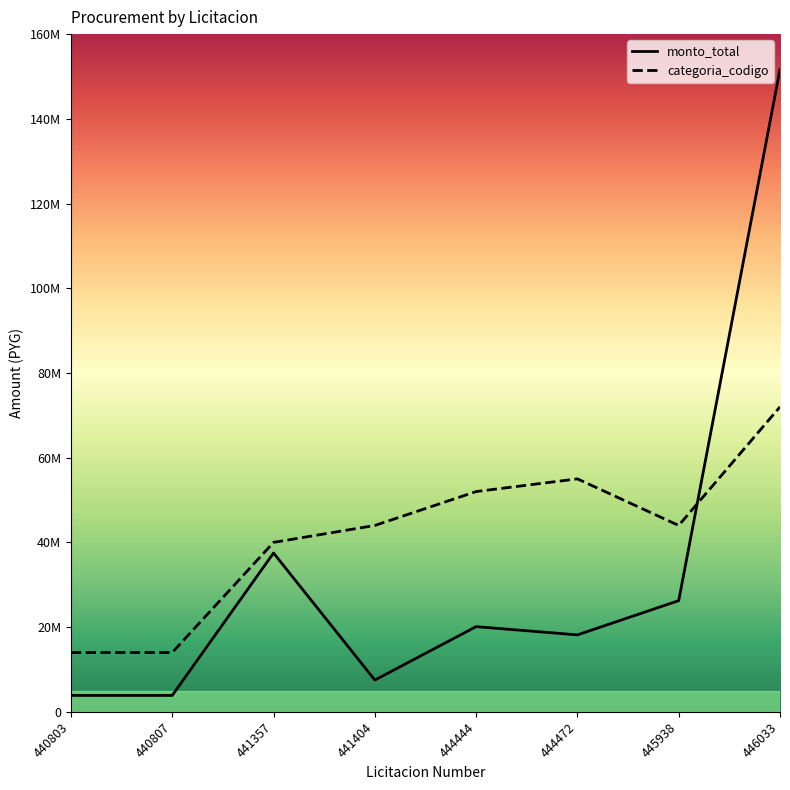

Reading left to right, extract all data points from this chart.

monto_total: 3875000	3875000	37500000	7500000	20111050	18168950	26250000	151677081
categoria_codigo: 14000000	14000000	40000000	44000000	52000000	55000000	44000000	72000000